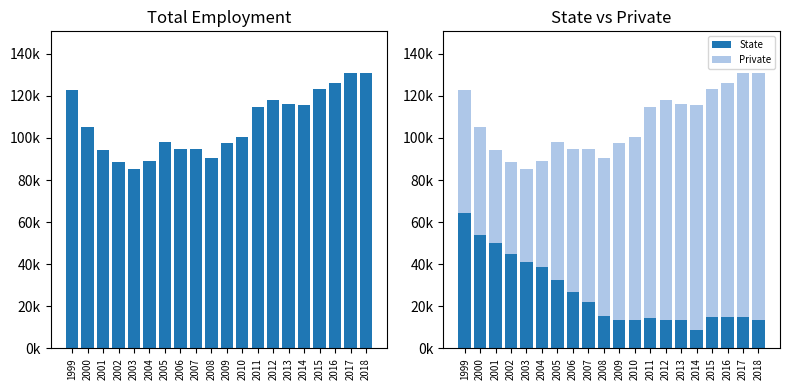

Where does the Private series first go above 83?

2009